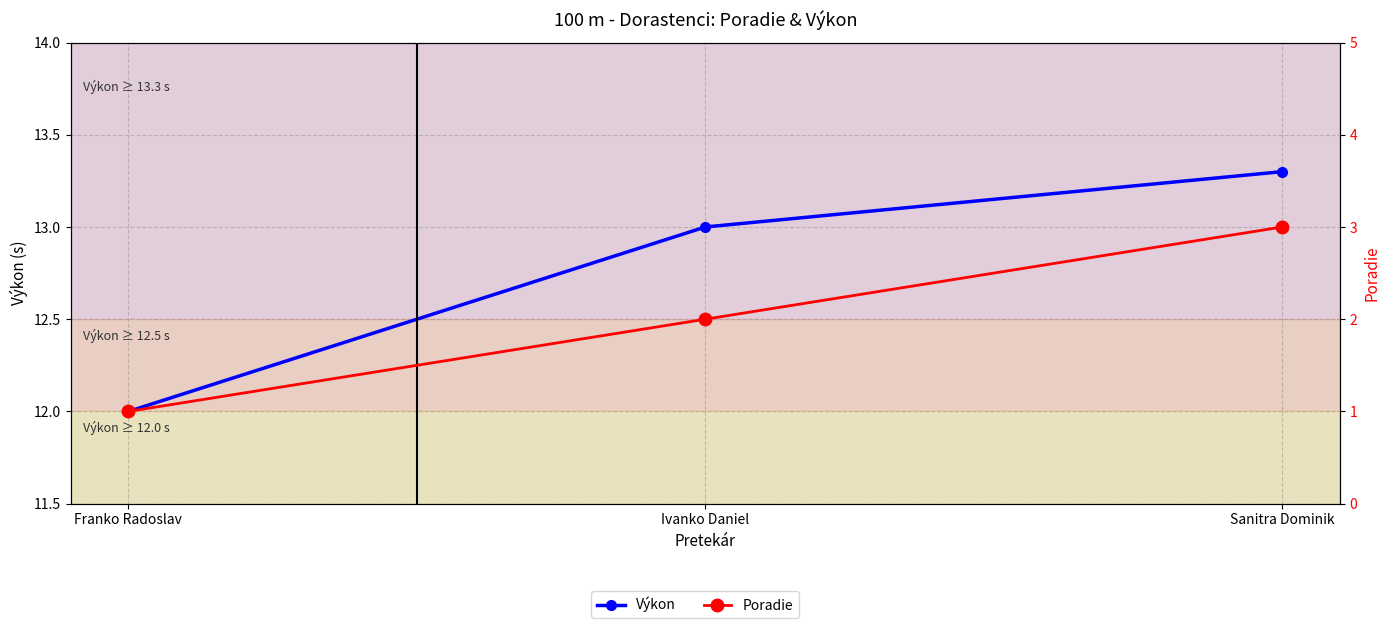

Does the chart have visible grid lines?

Yes